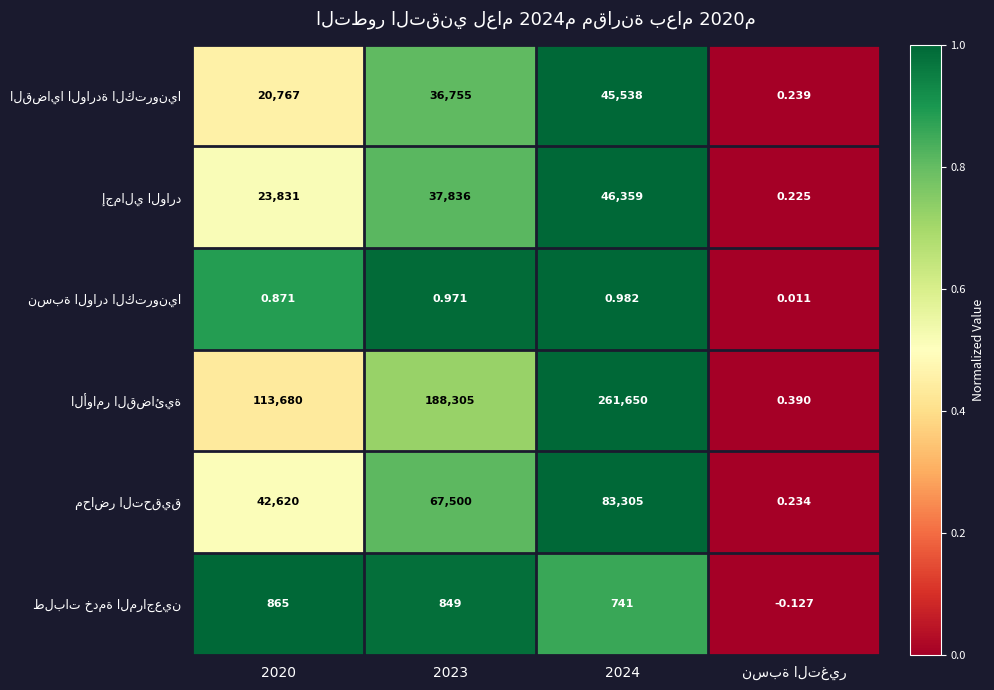

How many series are shown in this chart?

6